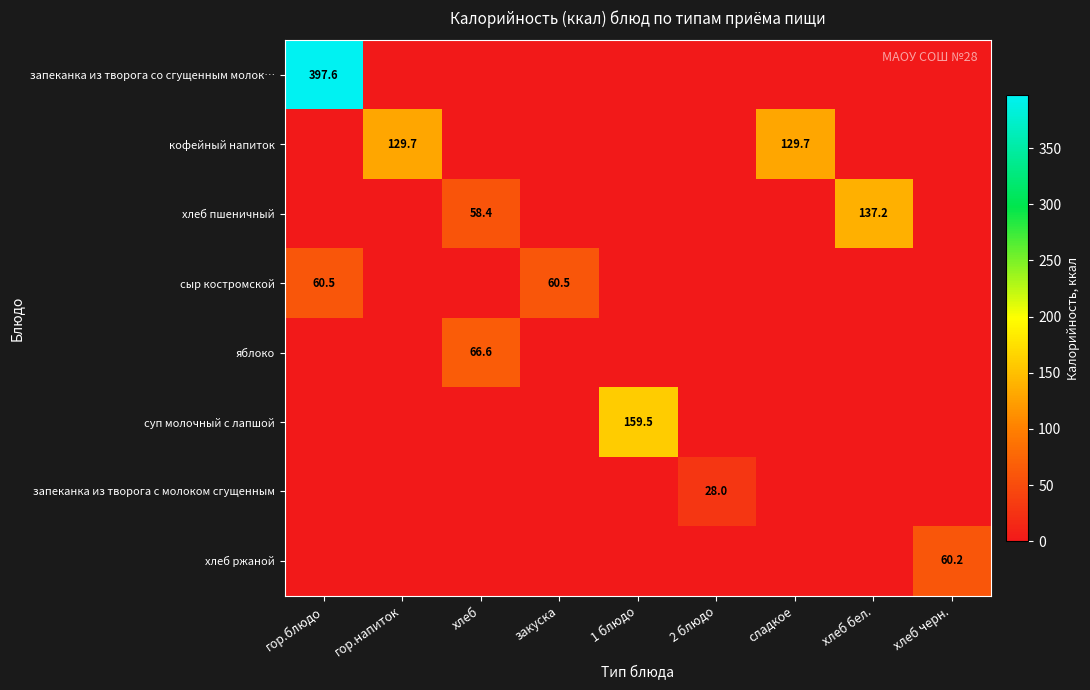

Is the value of хлеб пшеничный at хлеб бел. greater than the value of суп молочный с лапшой at 1 блюдо?

No